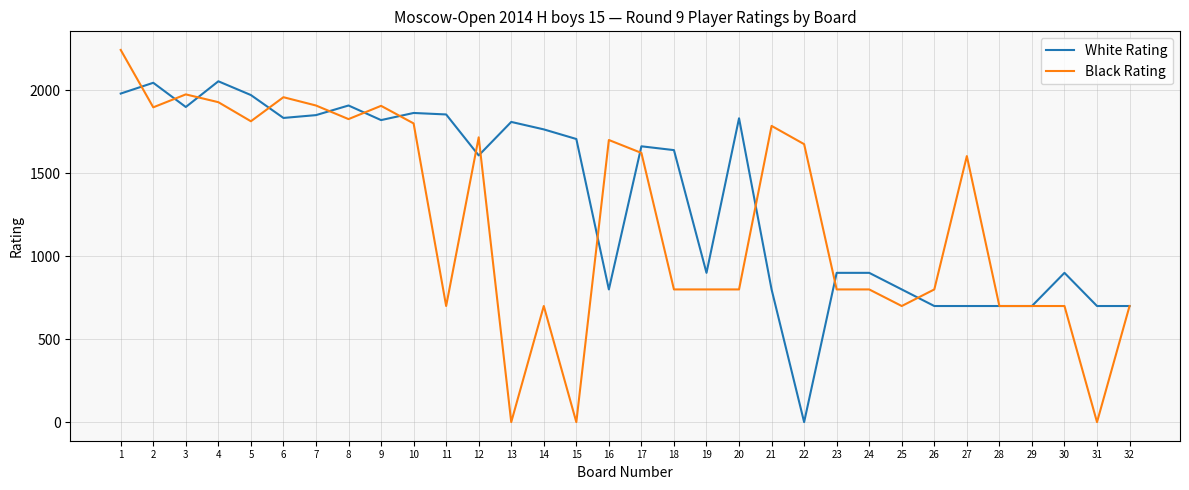

Which series has the largest total across all categories?

White Rating